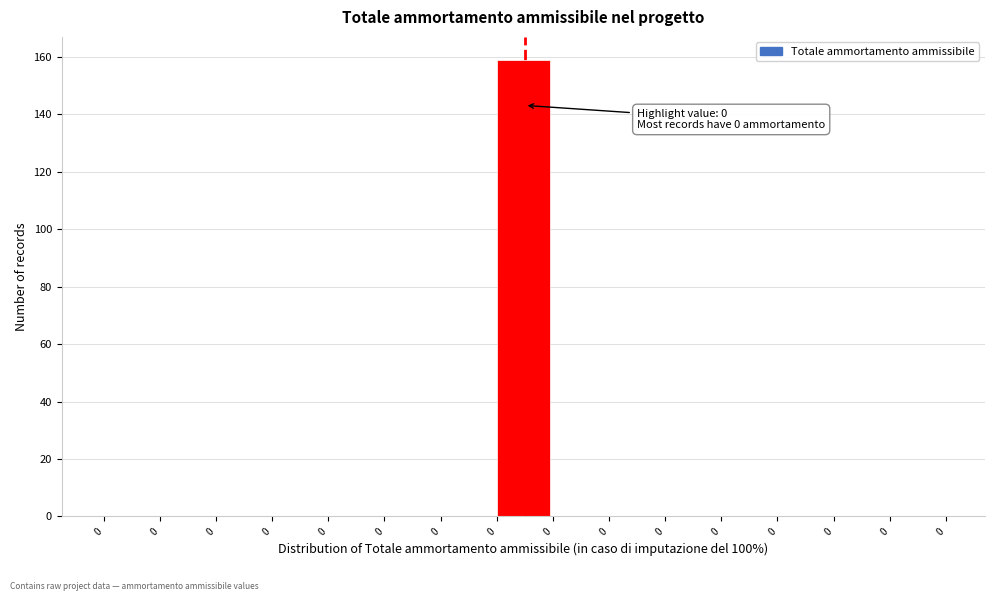

How many distinct data groups are displayed?

1